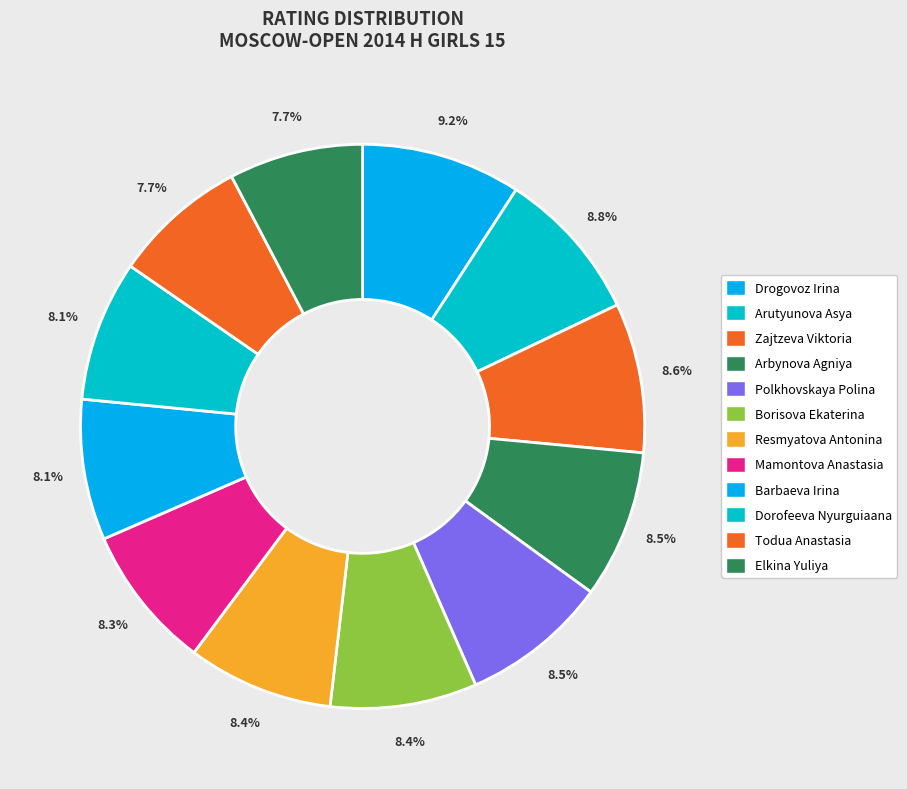

What percentage do Mamontova Anastasia and Zajtzeva Viktoria together represent?

16.9%